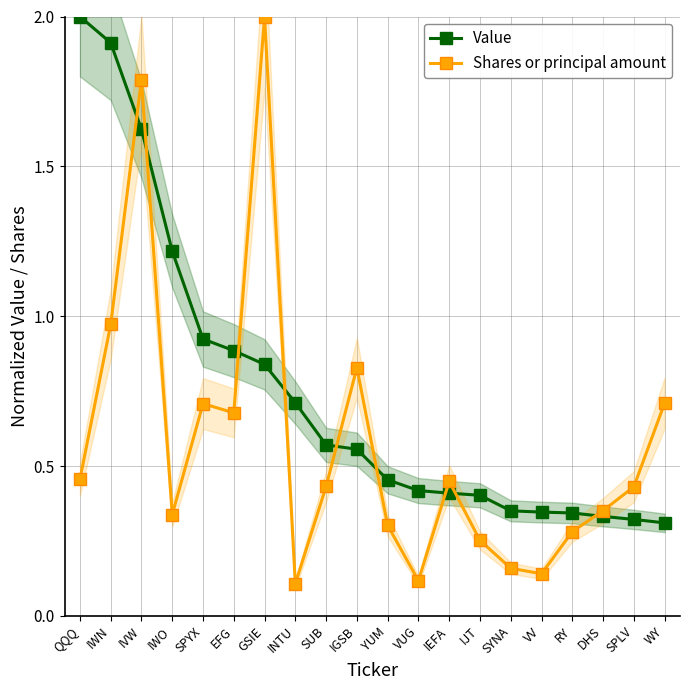

Which category has the highest value across all series?

QQQ